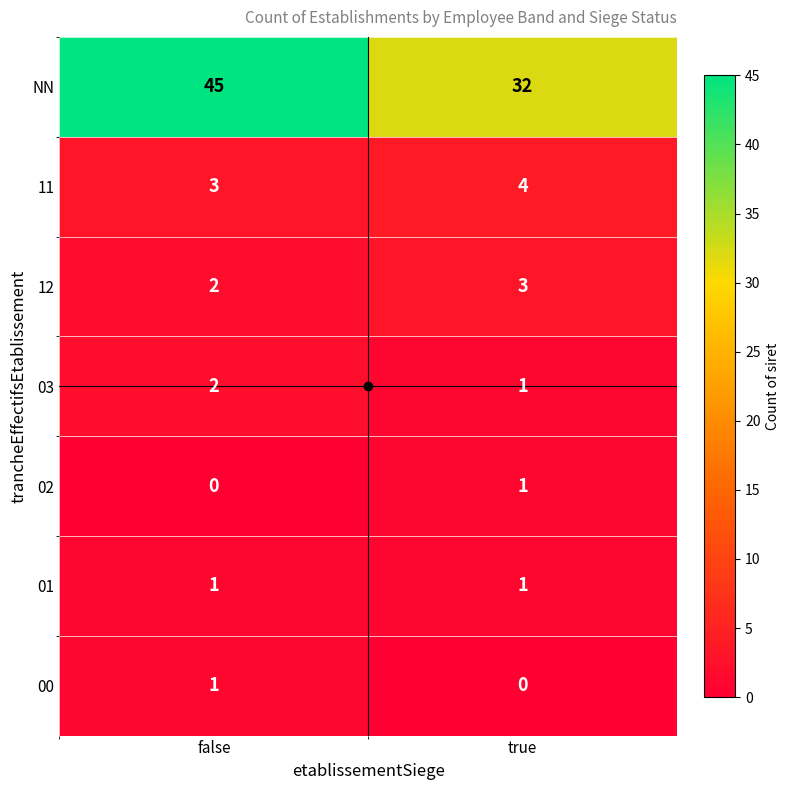

What is the greatest value displayed?

45